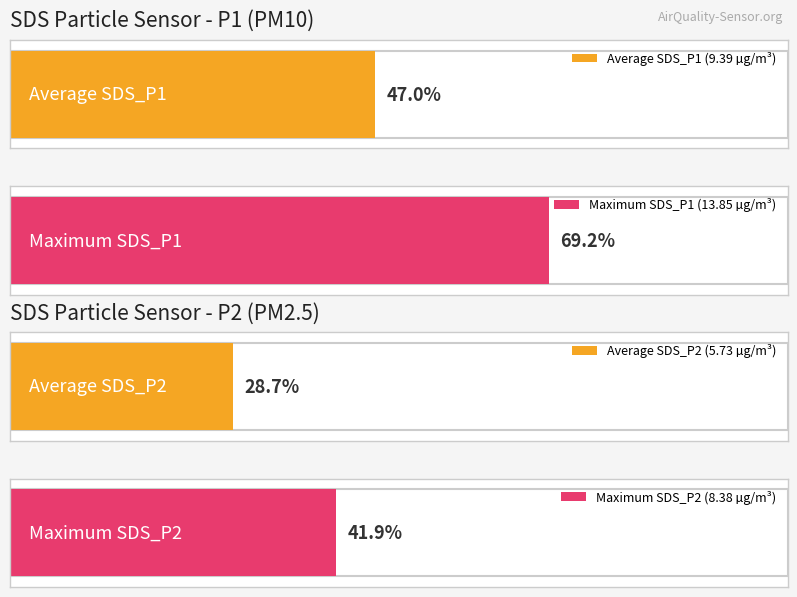

Are the bars grouped side by side (vs. stacked)?

Yes